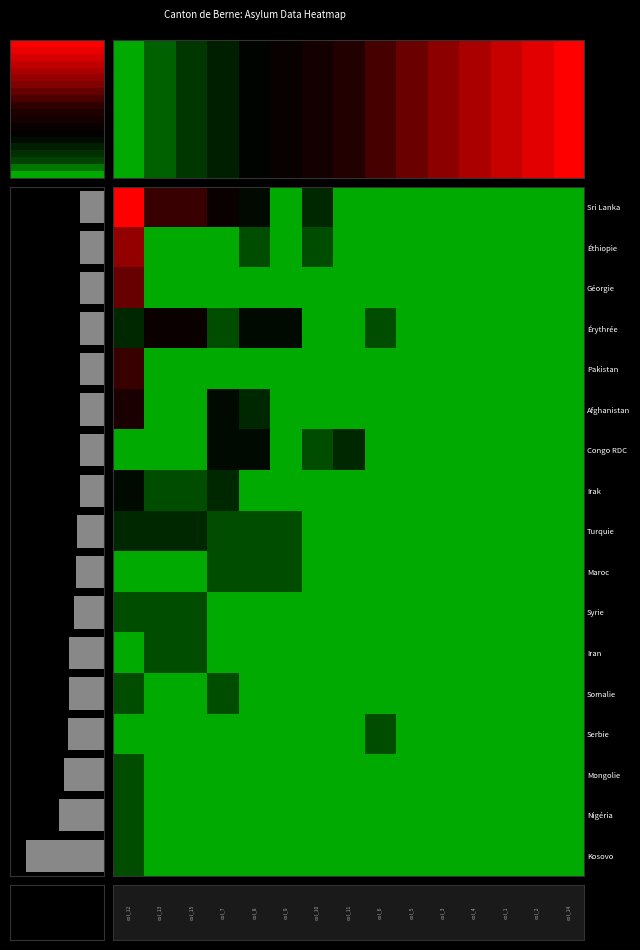

Which series has the largest range (max minus min)?

Sri Lanka